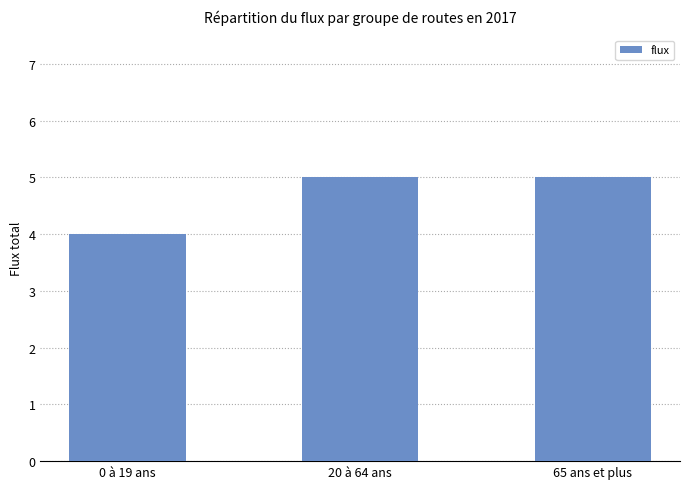

What is the greatest value displayed?

5